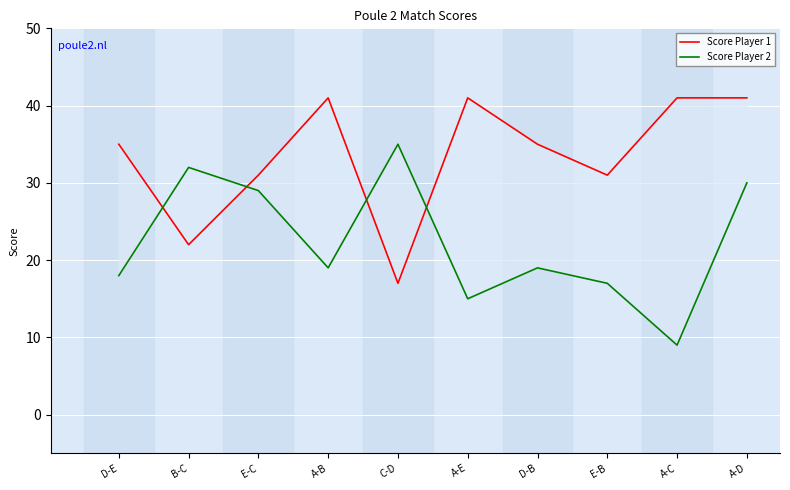

At which category does Score Player 1 reach its first local peak?

A-B